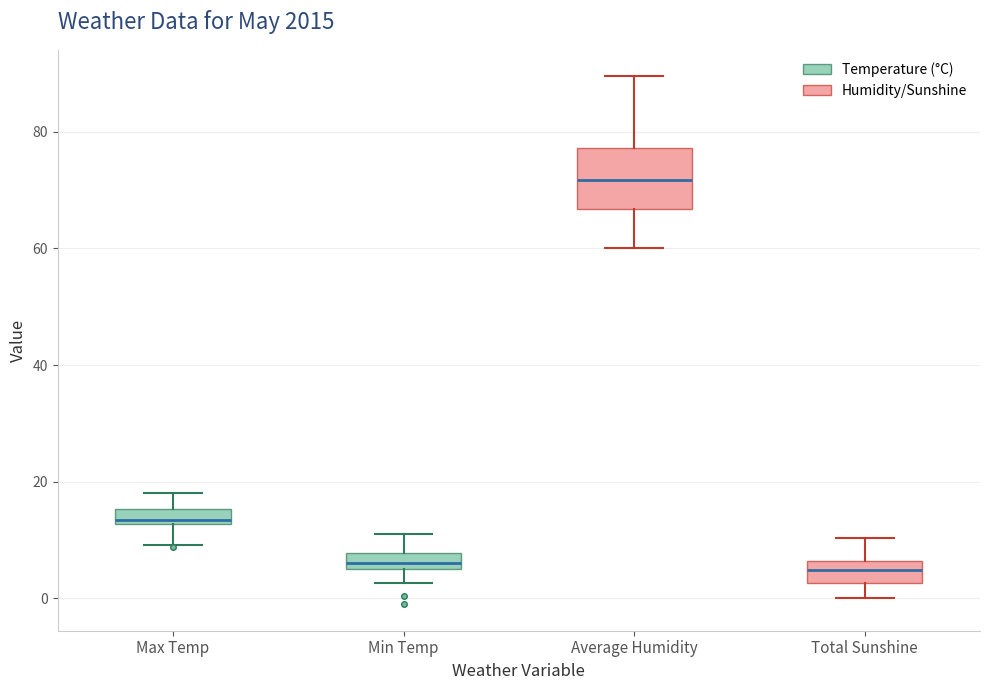

Where is the upper edge of the box for Total Sunshine on the y-axis? The values are not printed on the chart, so give them approximately, as read against the axis.

6